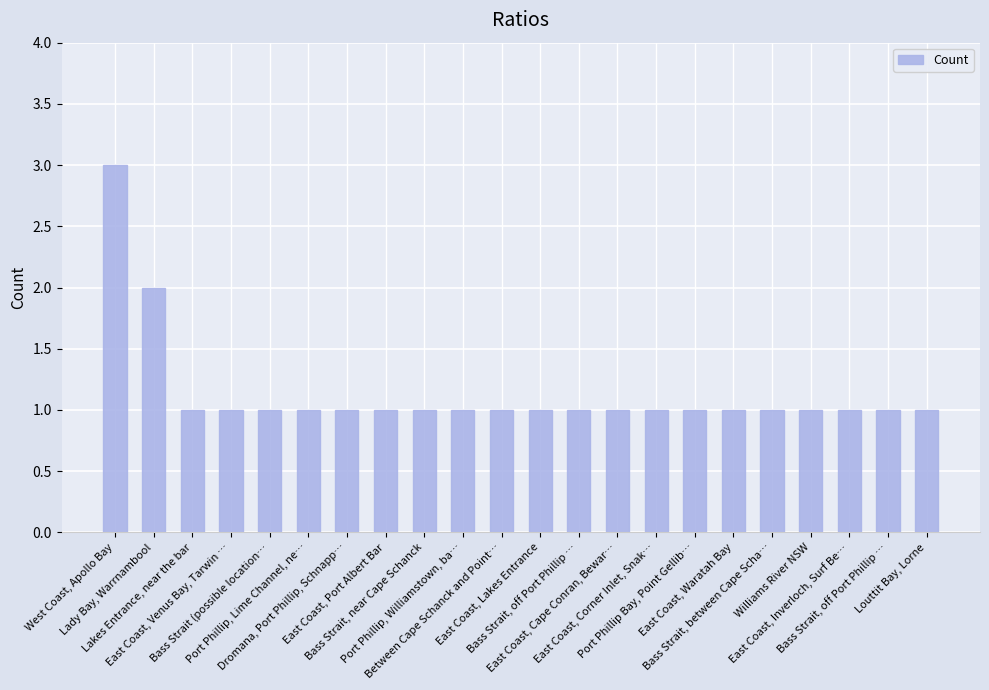

Which has a higher value, Port Phillip, Williamstown, ba… or Bass Strait, near Cape Schanck?

Port Phillip, Williamstown, ba…